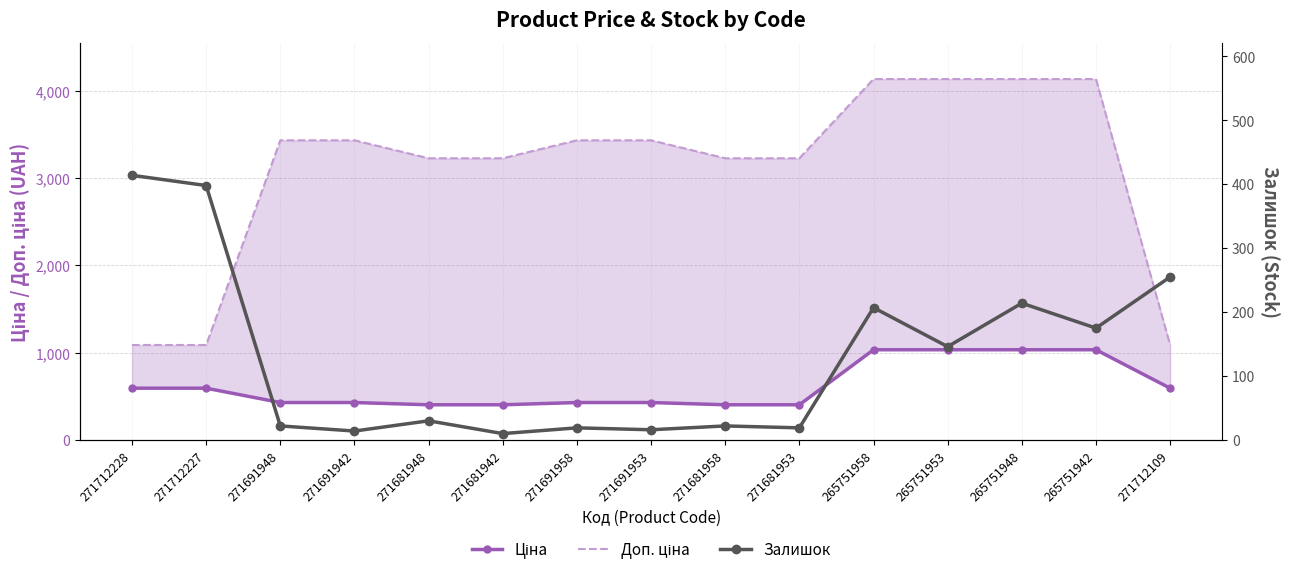

What is the difference between the second highest and second lowest values in the Залишок series?

384.0